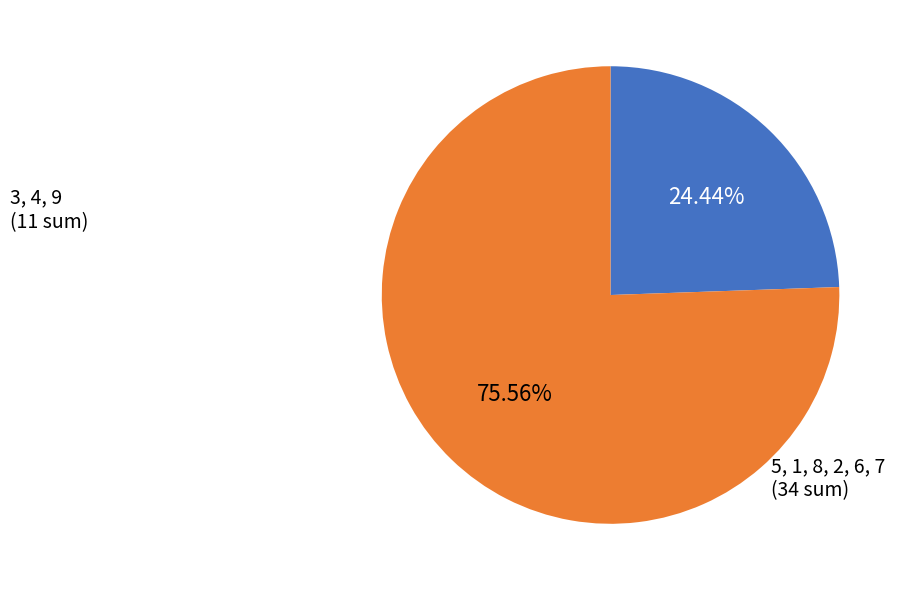

Does any single category account for the majority?

Yes